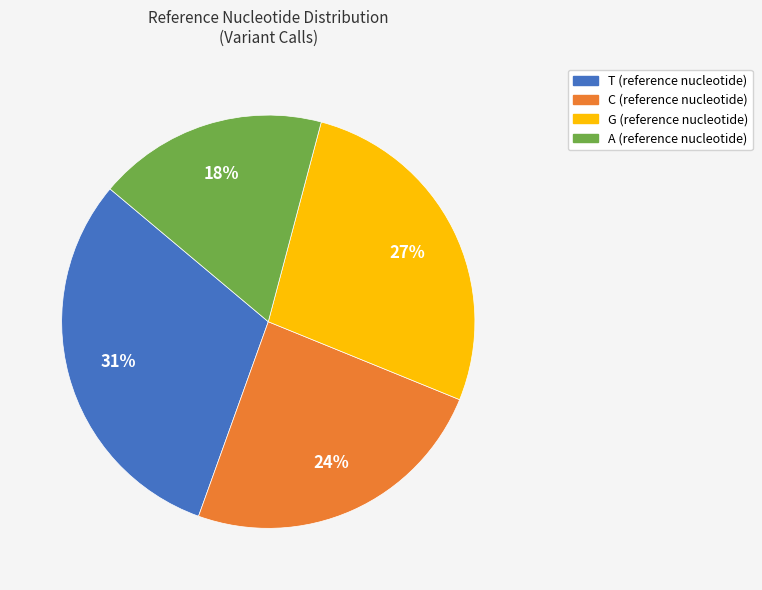

Is there any slice that represents more than half of the pie?

No